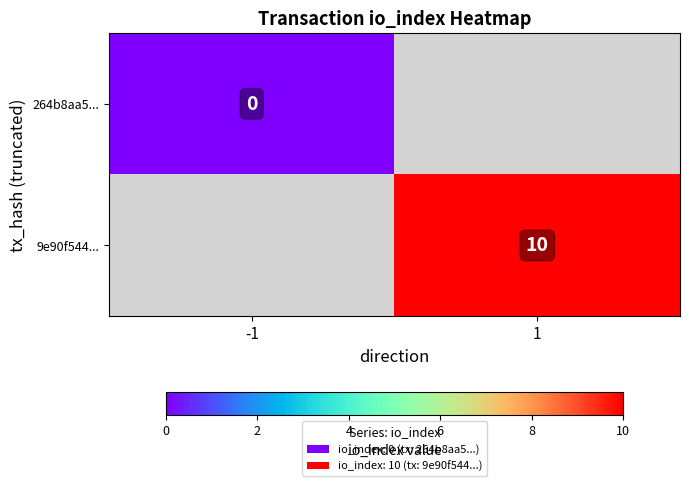

Is the value of 264b8aa5... at -1 greater than the value of 9e90f544... at 1?

No